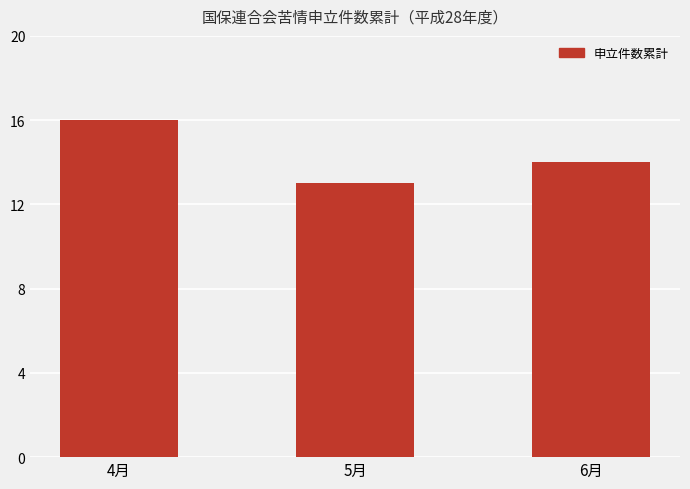

What is the difference between the maximum and minimum values?

3